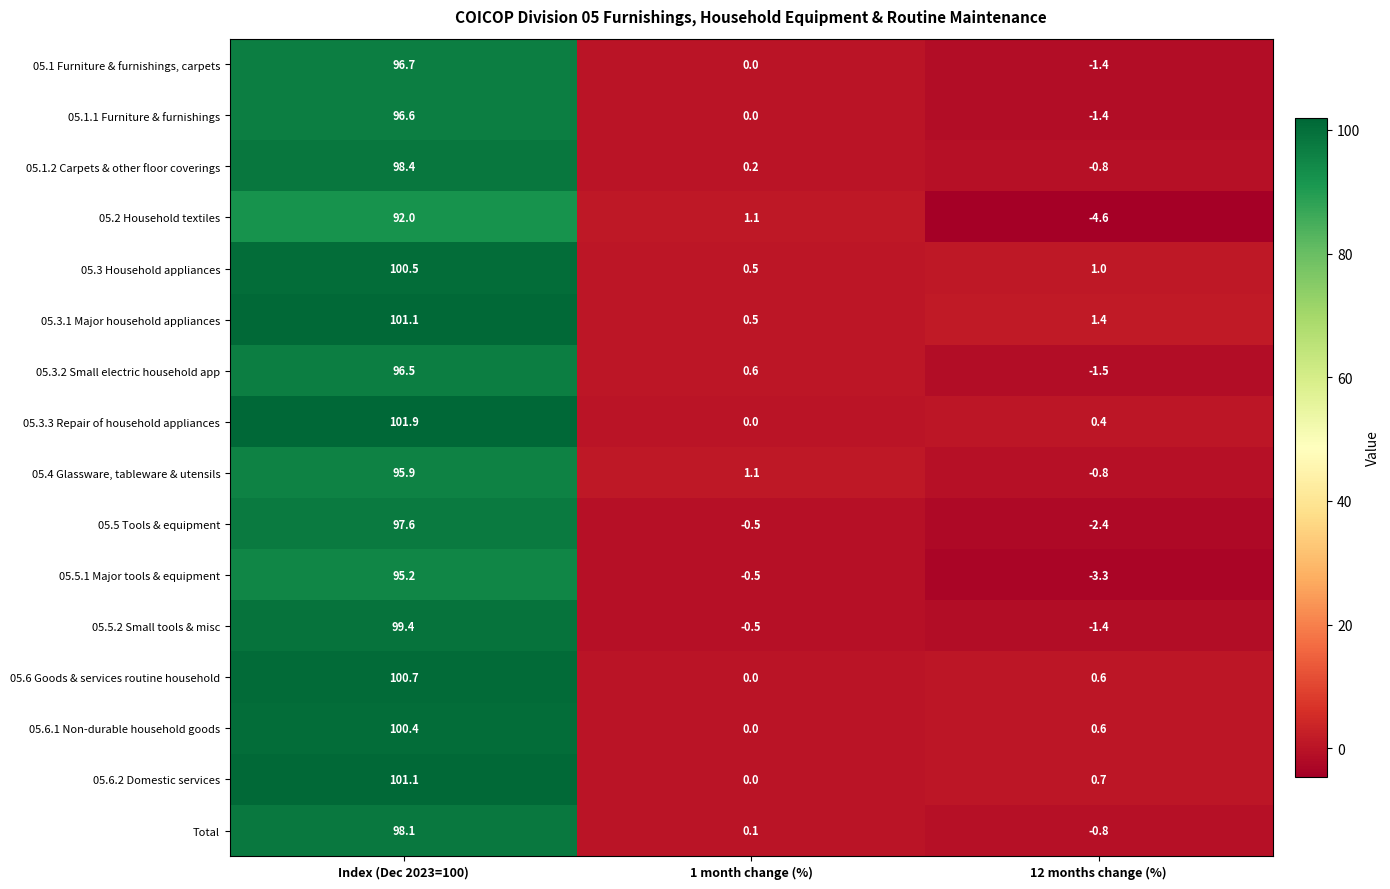

Which category has the lowest value across all series?

12 months change (%)